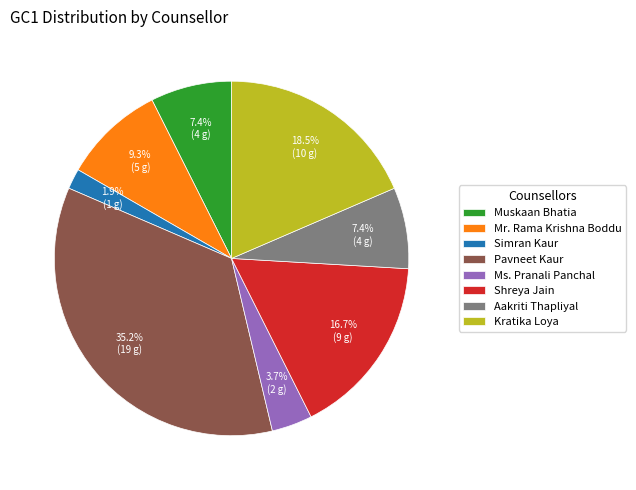

Is the sum of Pavneet Kaur and Ms. Pranali Panchal greater than half?

No